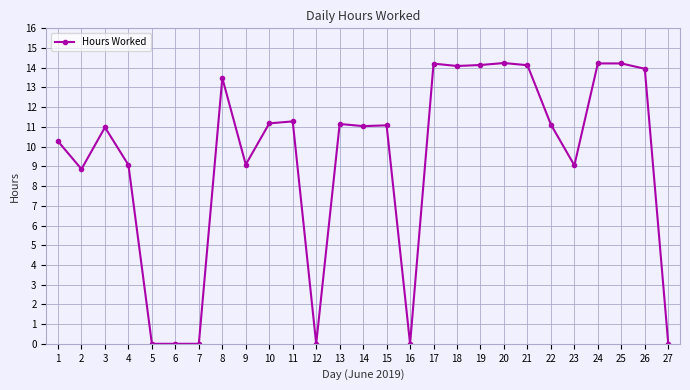

What is the difference between the maximum and minimum values?

14.2